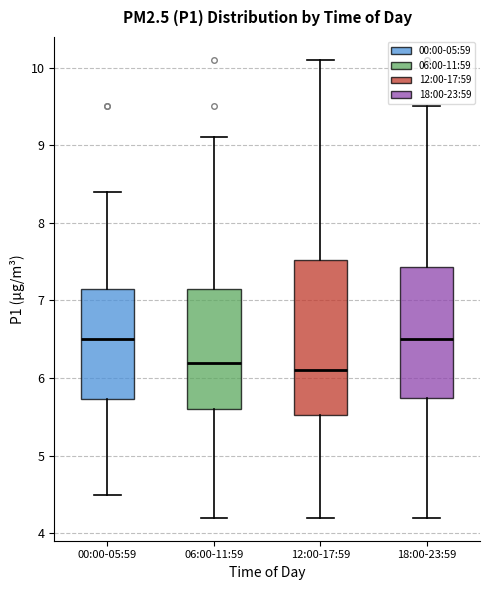

Which box is the tallest, from its lower edge to its upper edge?

12:00-17:59